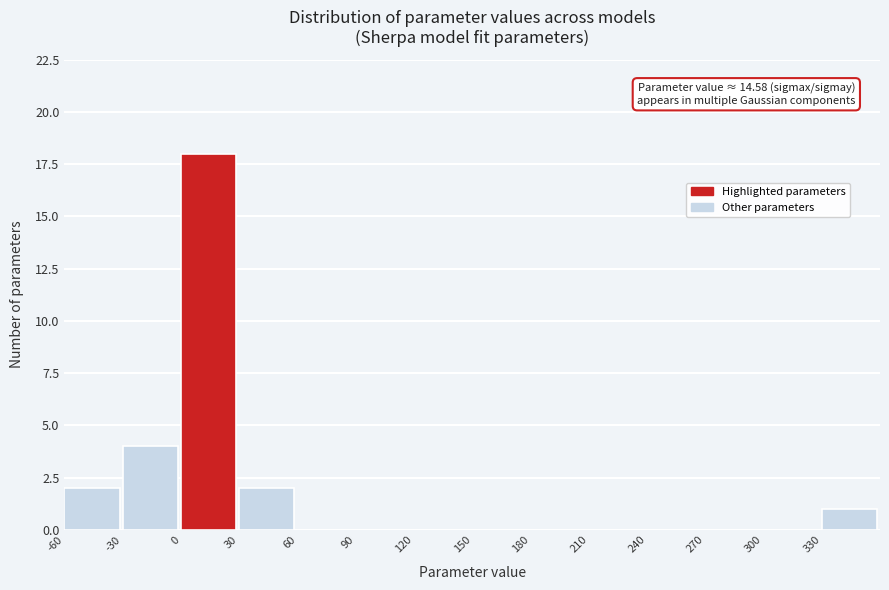

Which range on the x-axis has the tallest bar?

0 to 30